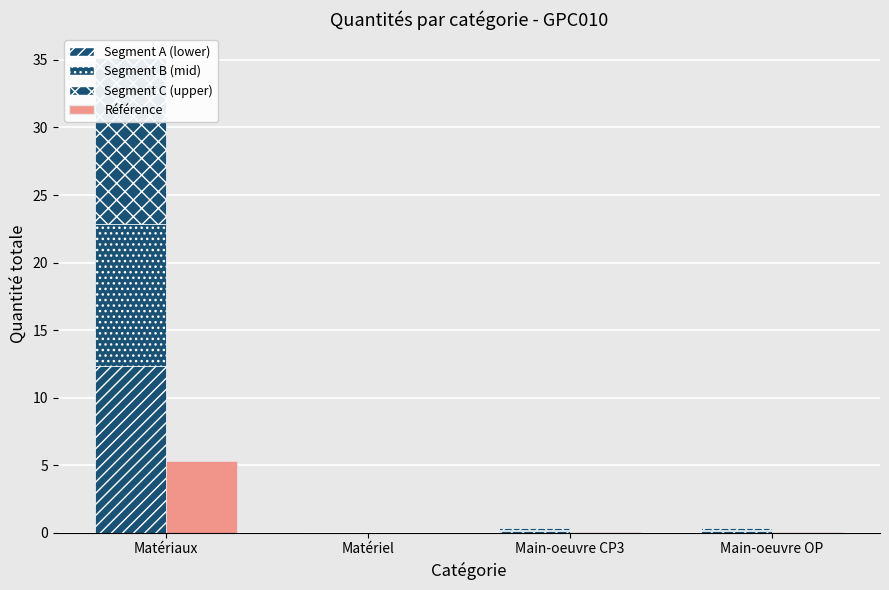

Reading left to right, list all the values displayed in this chart.

Segment A (lower): Matériaux=12.3	Matériel=0.0	Main-oeuvre CP3=0.1	Main-oeuvre OP=0.1
Segment B (mid): Matériaux=10.5	Matériel=0.0	Main-oeuvre CP3=0.1	Main-oeuvre OP=0.1
Segment C (upper): Matériaux=12.3	Matériel=0.0	Main-oeuvre CP3=0.1	Main-oeuvre OP=0.1
Référence: Matériaux=5.3	Matériel=0.0	Main-oeuvre CP3=0.0	Main-oeuvre OP=0.1